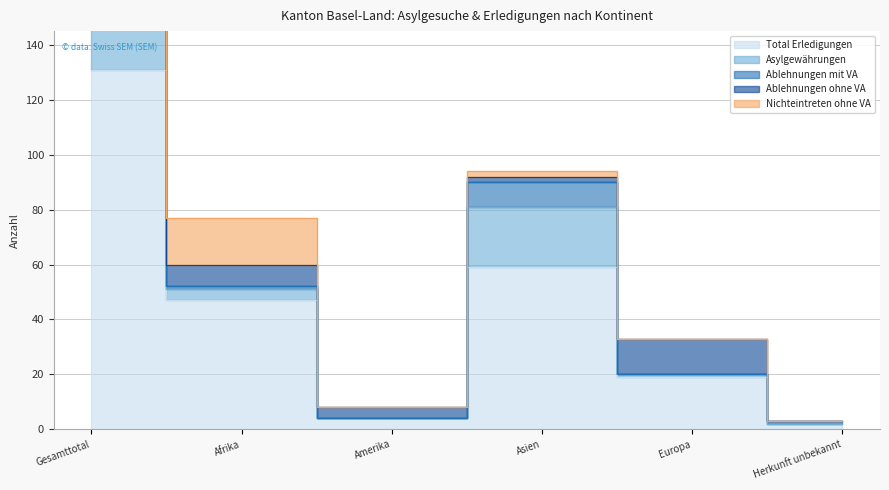

True or false: Ablehnungen ohne VA has more than 1 interior local peaks.

False